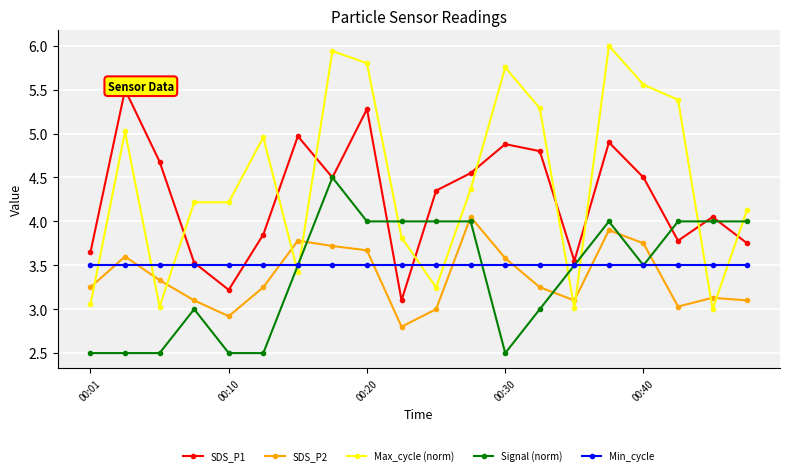

Which series has the widest spread of values?

Max_cycle (norm)